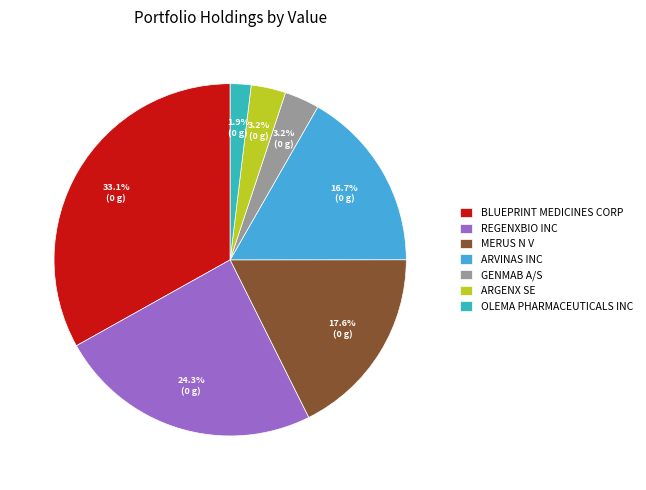

To the nearest percent, what is the combined percentage of MERUS N V and ARGENX SE?

21%